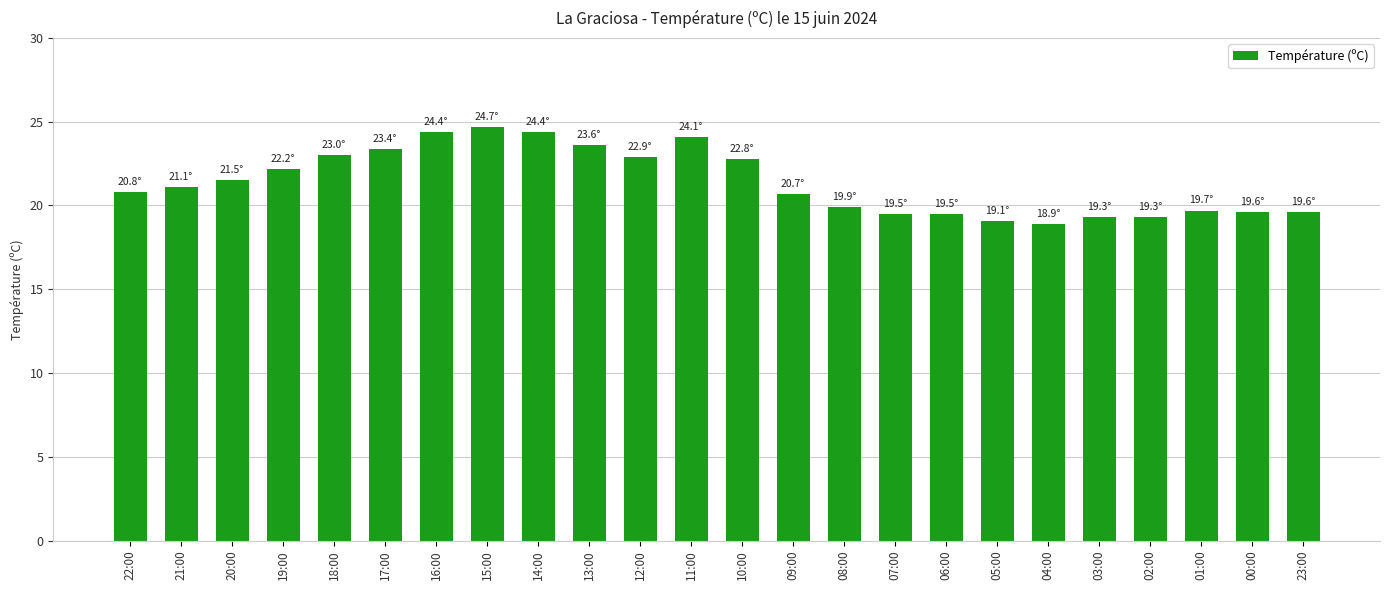

Does the chart contain any negative values?

No